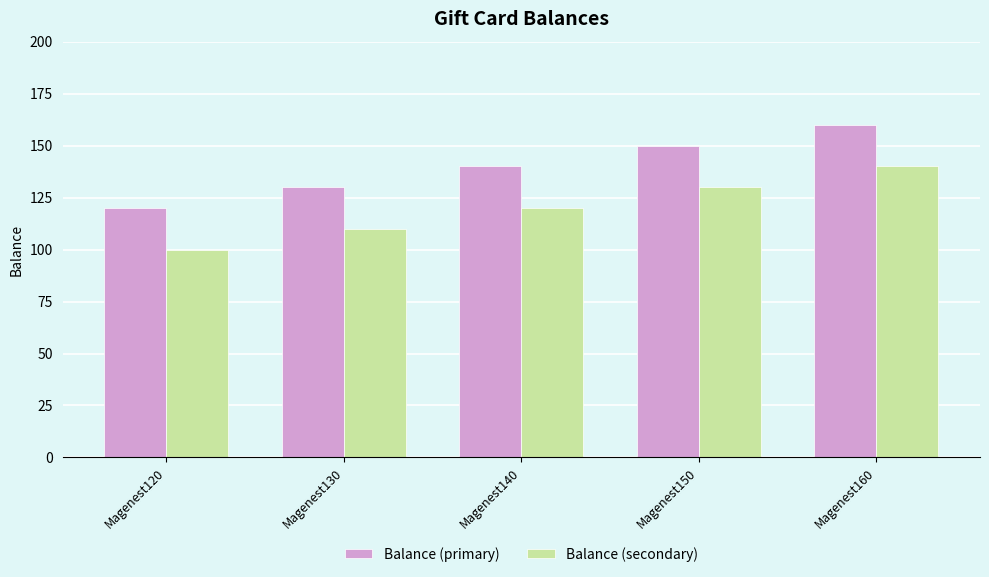

How many series are shown in this chart?

2